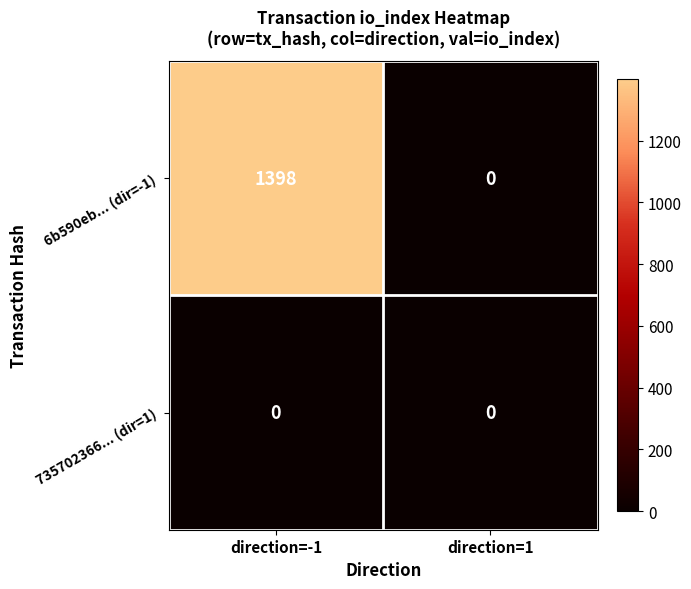

The value of 6b590eb... (dir=-1) at direction=-1 is 756. True or false?

False